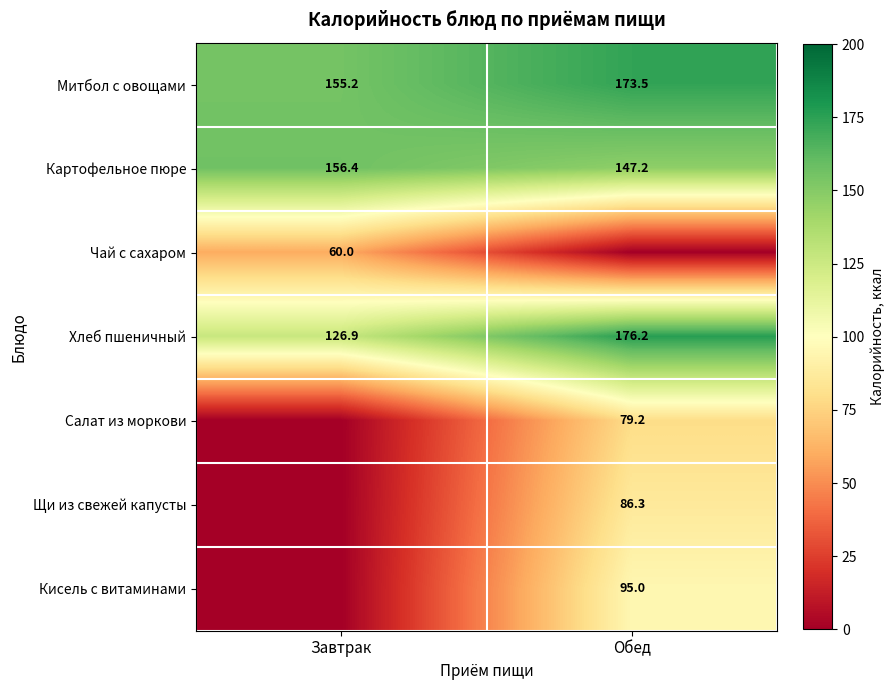

What is the approximate value of Митбол с овощами at Обед?

173.5